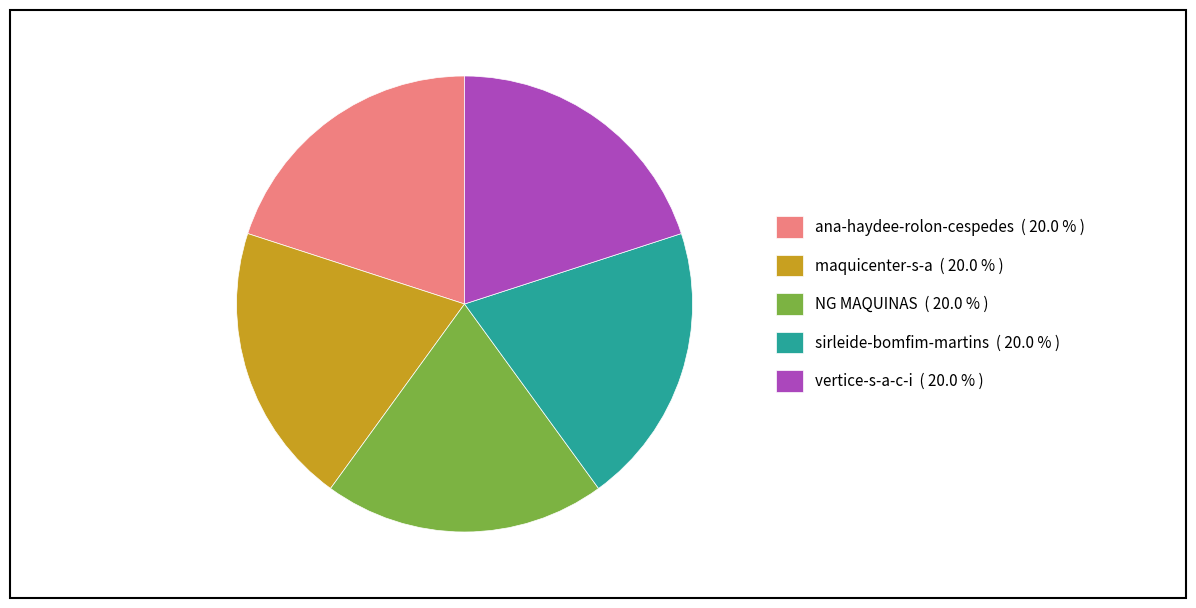

Is the sum of ana-haydee-rolon-cespedes ( 20.0 % ) and NG MAQUINAS ( 20.0 % ) greater than half?

No